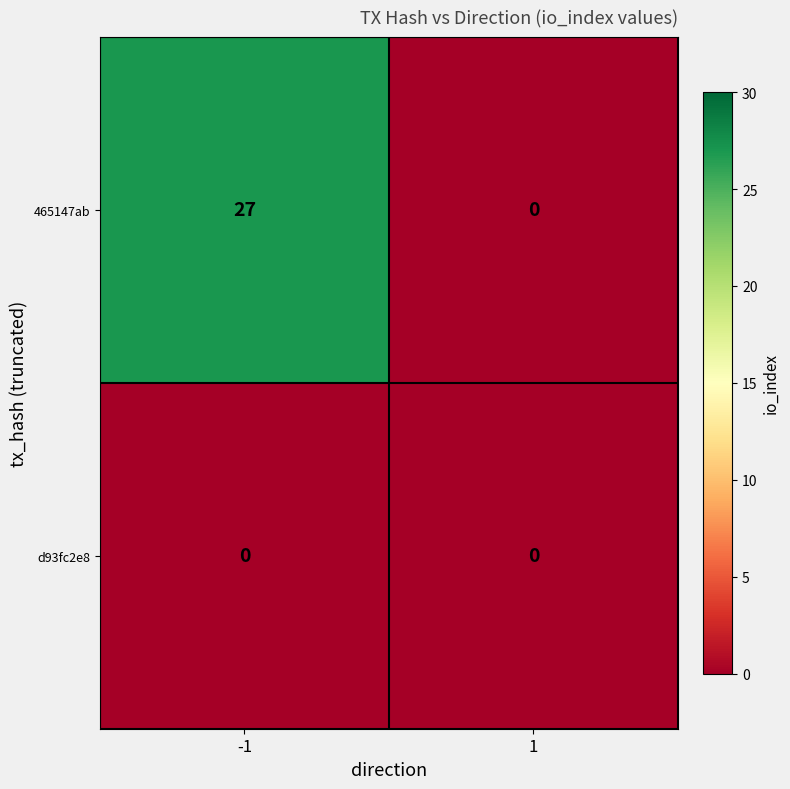

What is the maximum value for 465147ab?

27